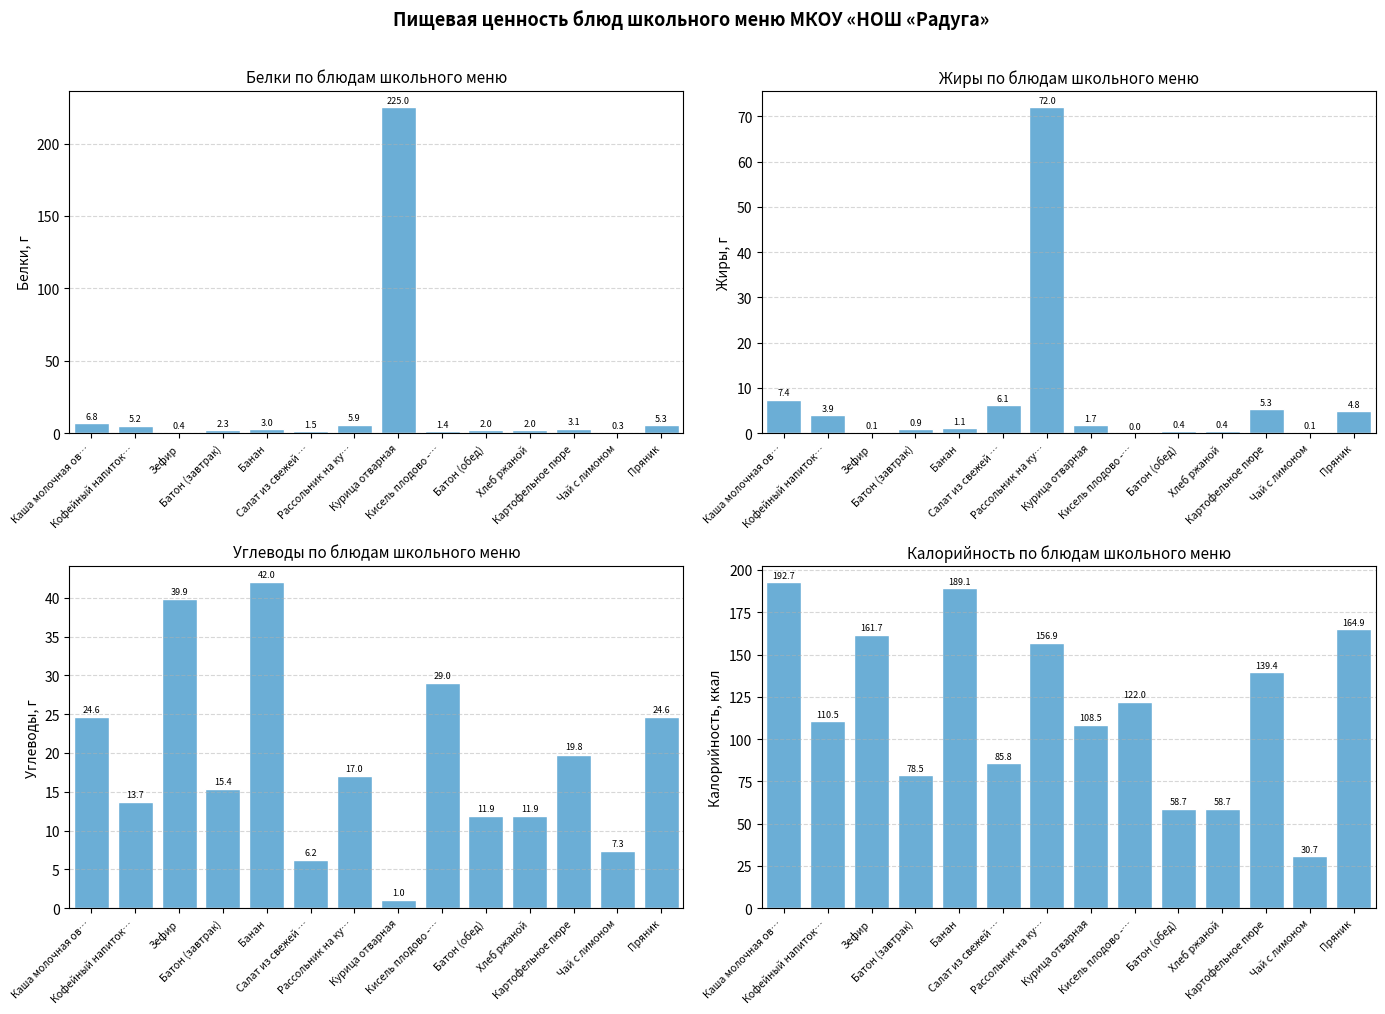

What is the minimum value for Калорийность?

30.7